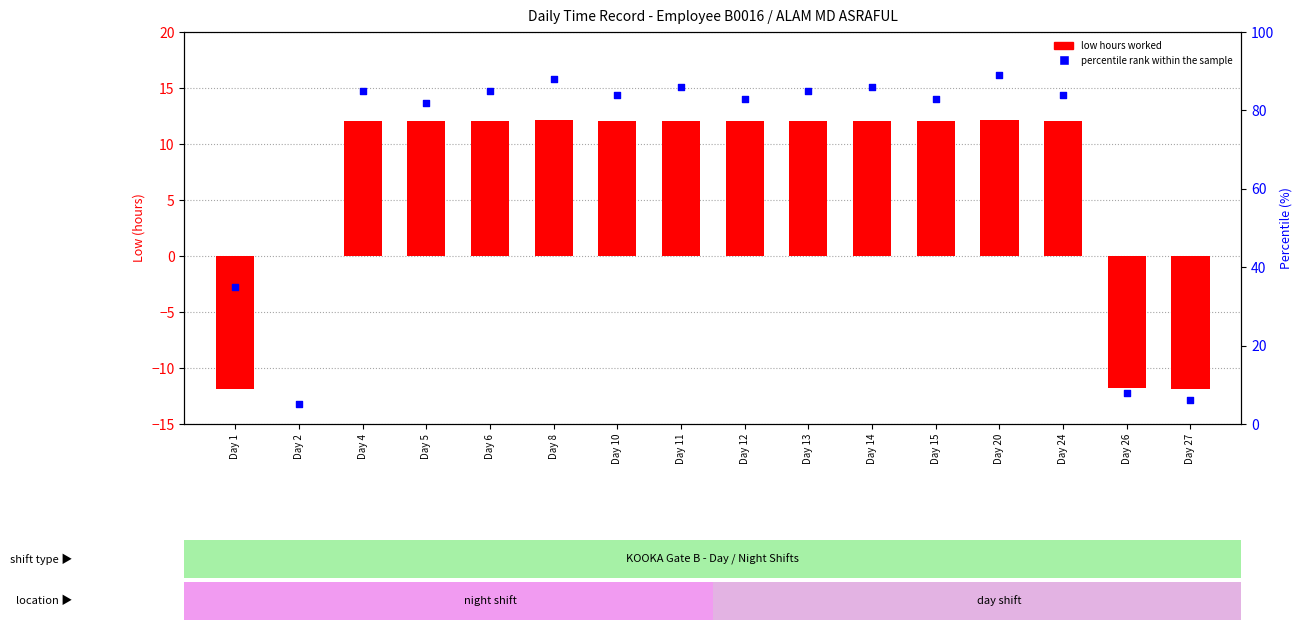

Which series contains the lowest Y value?

low hours worked